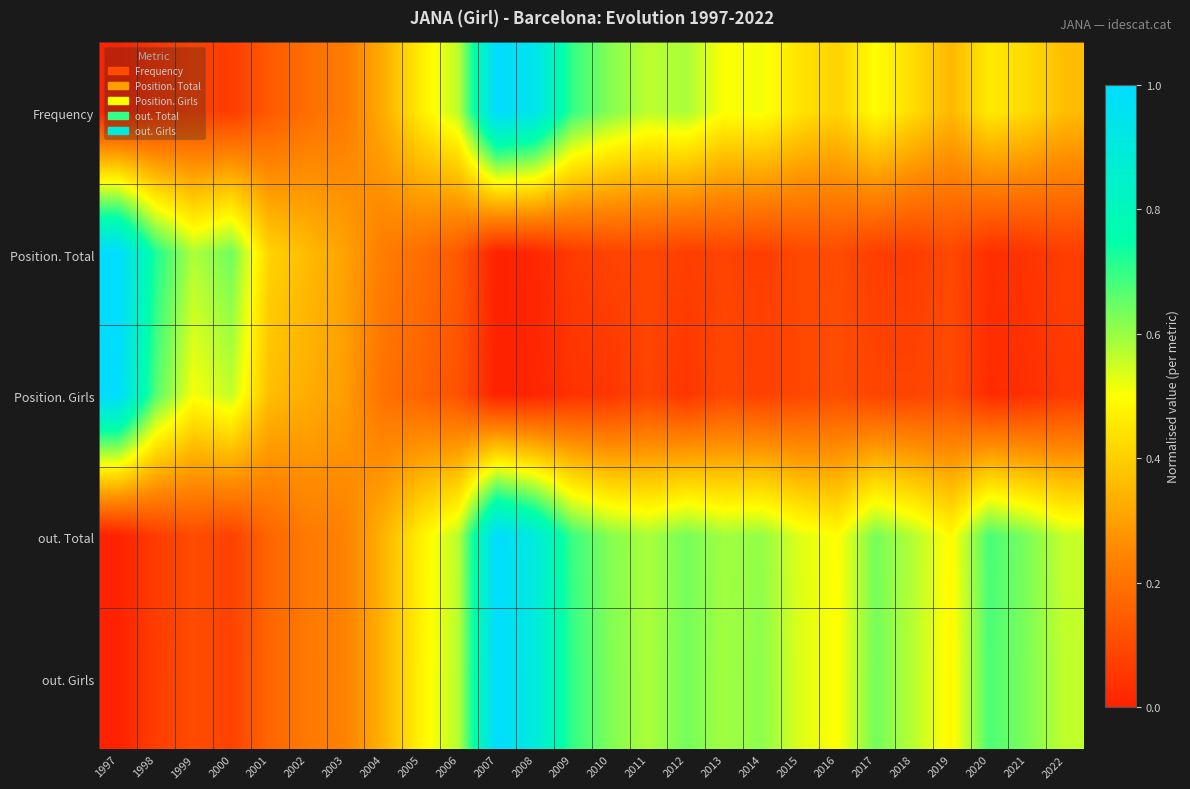

What is the spread (max minus min) of values at 1998?

0.7